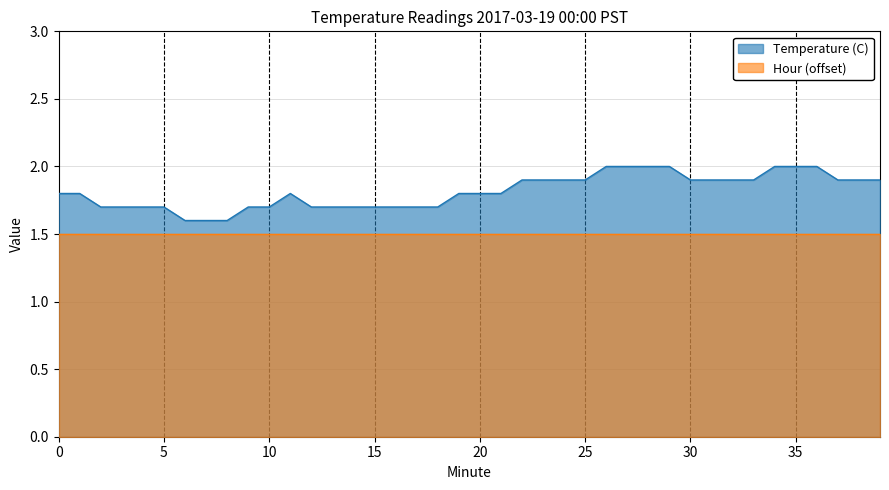

Is it true that the value at 9 is 1.7?

True